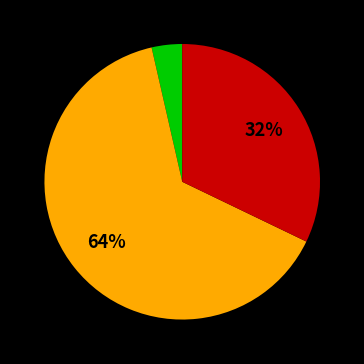

Does any single category account for the majority?

Yes